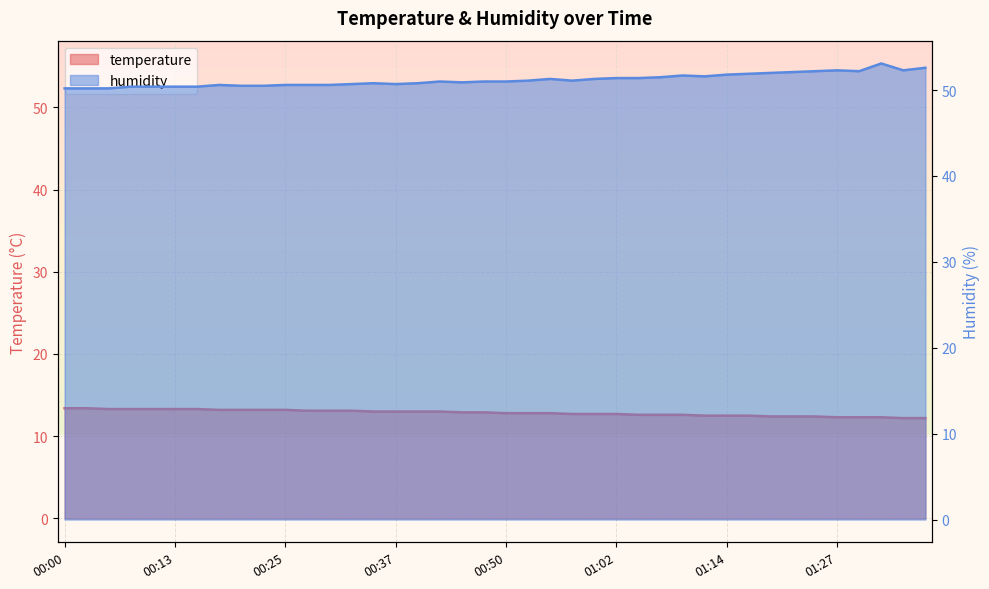

Rank the series by their average value, from highest to lowest.

humidity, temperature